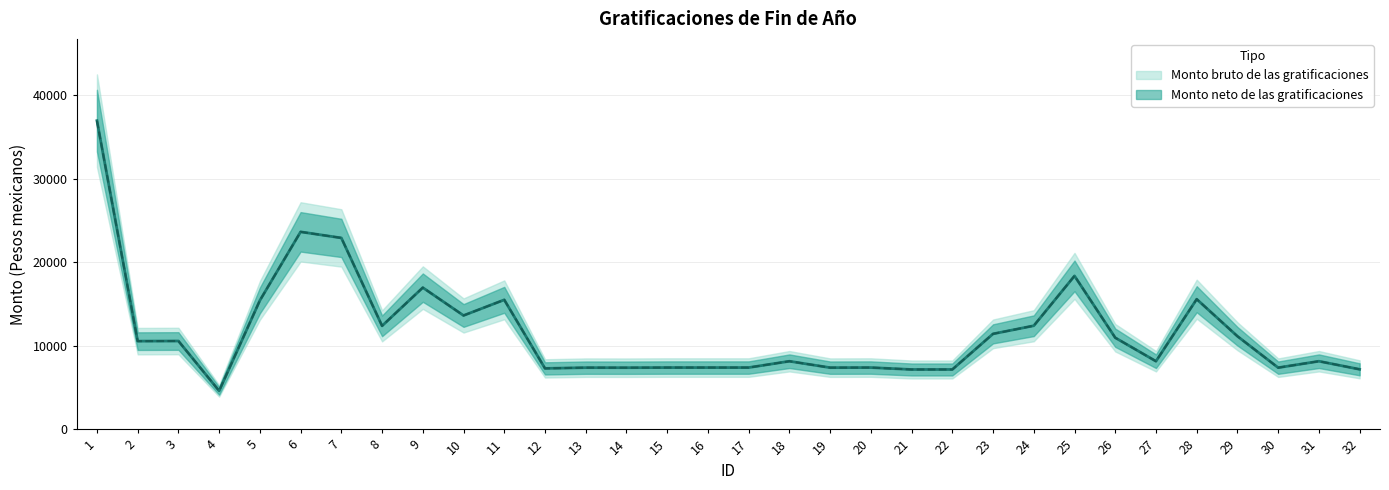

Which series has the largest range (max minus min)?

Monto bruto de las gratificaciones